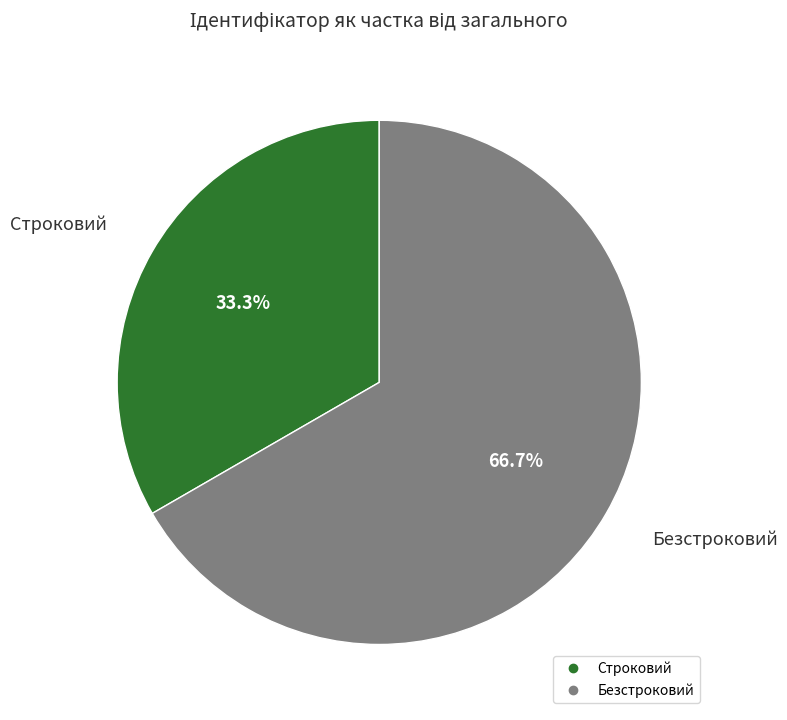

What is the largest slice in the pie chart?

Безстроковий